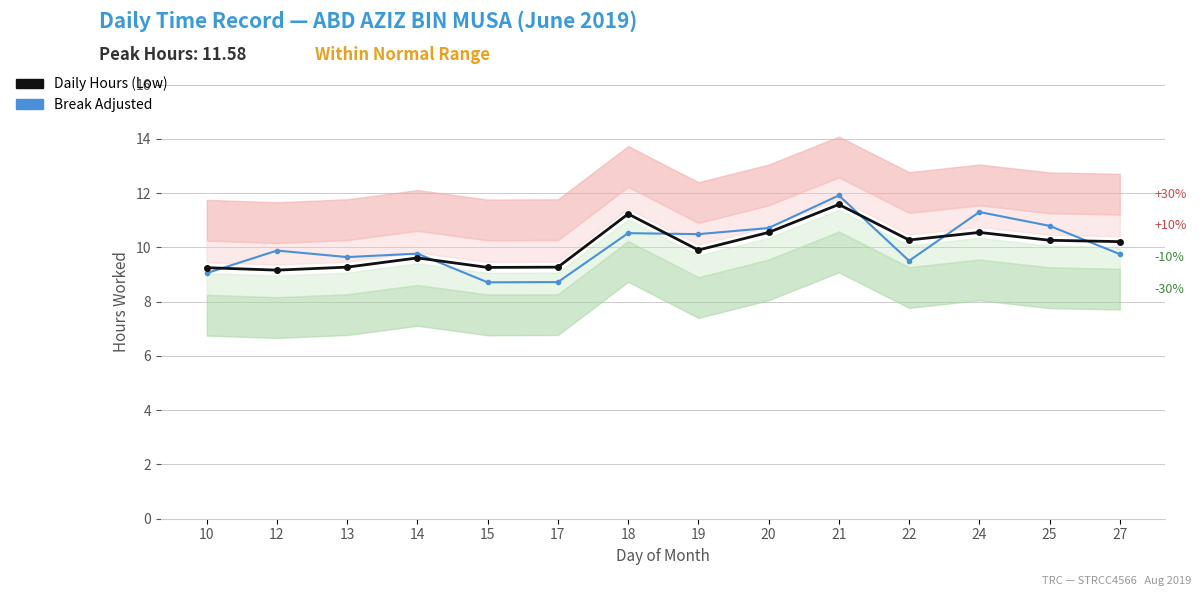

What is the difference between the maximum and minimum values in the Break Total (adjusted) series?

3.2